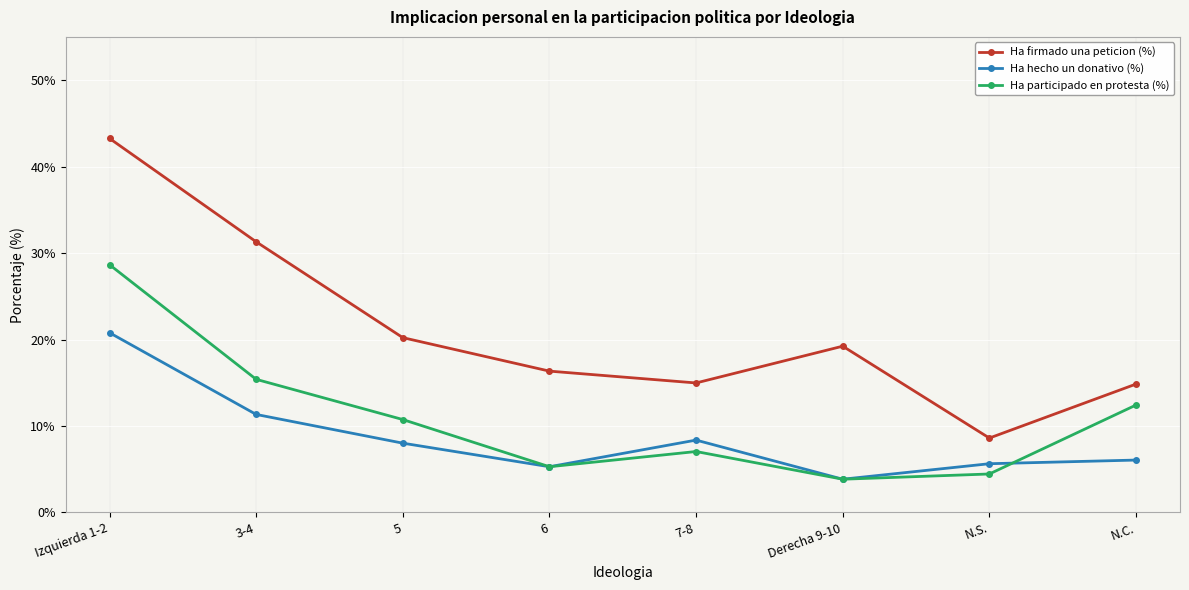

What is the label of the 8th point from the left?

N.C.